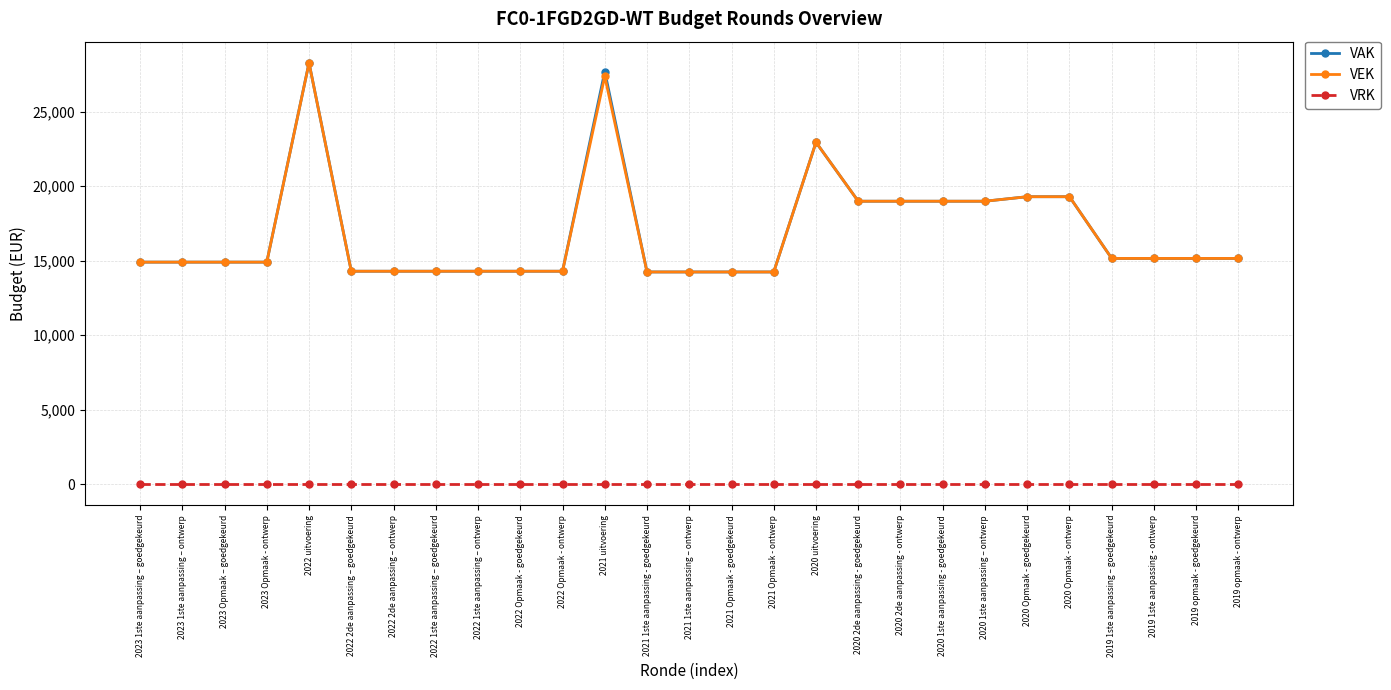

True or false: VRK and VAK cross at least once.

False